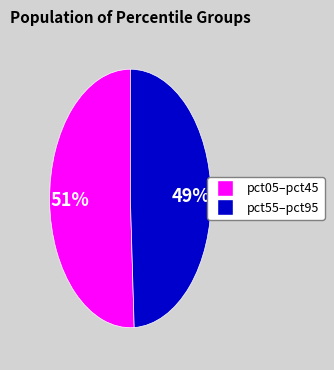

To the nearest percent, what is the average slice percentage?

50%